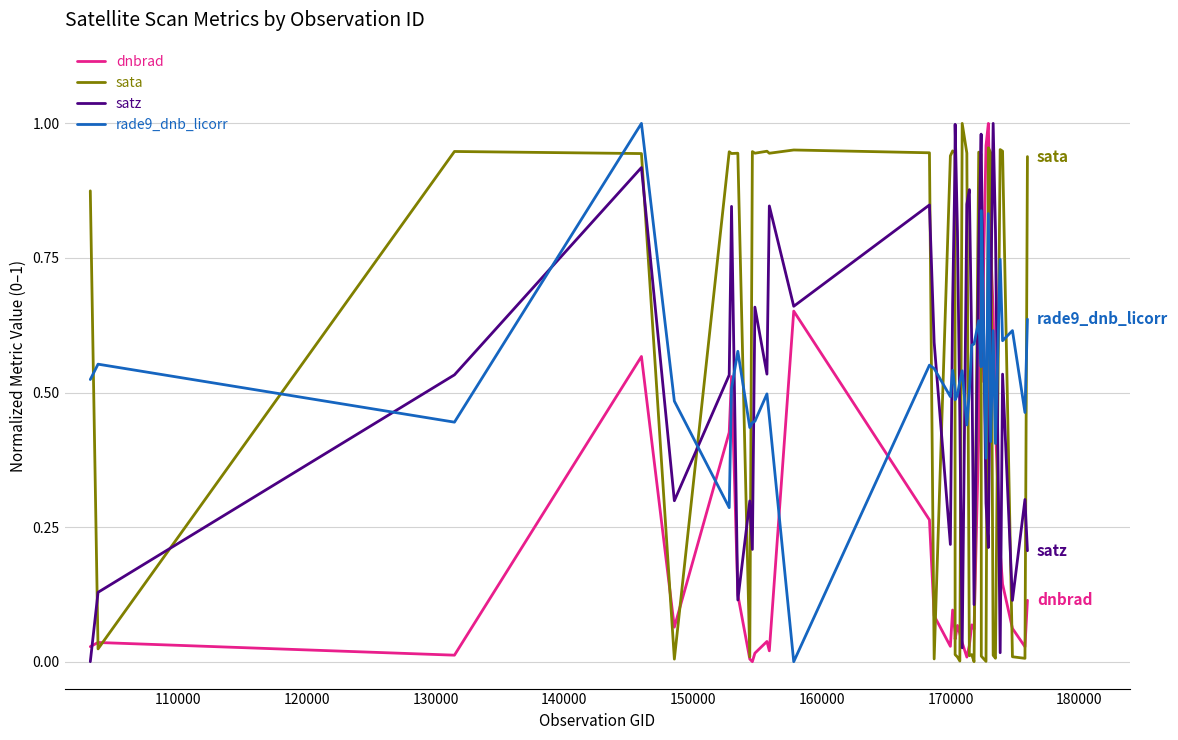

Which series ends up on top after the final intersection of sata and satz?

sata